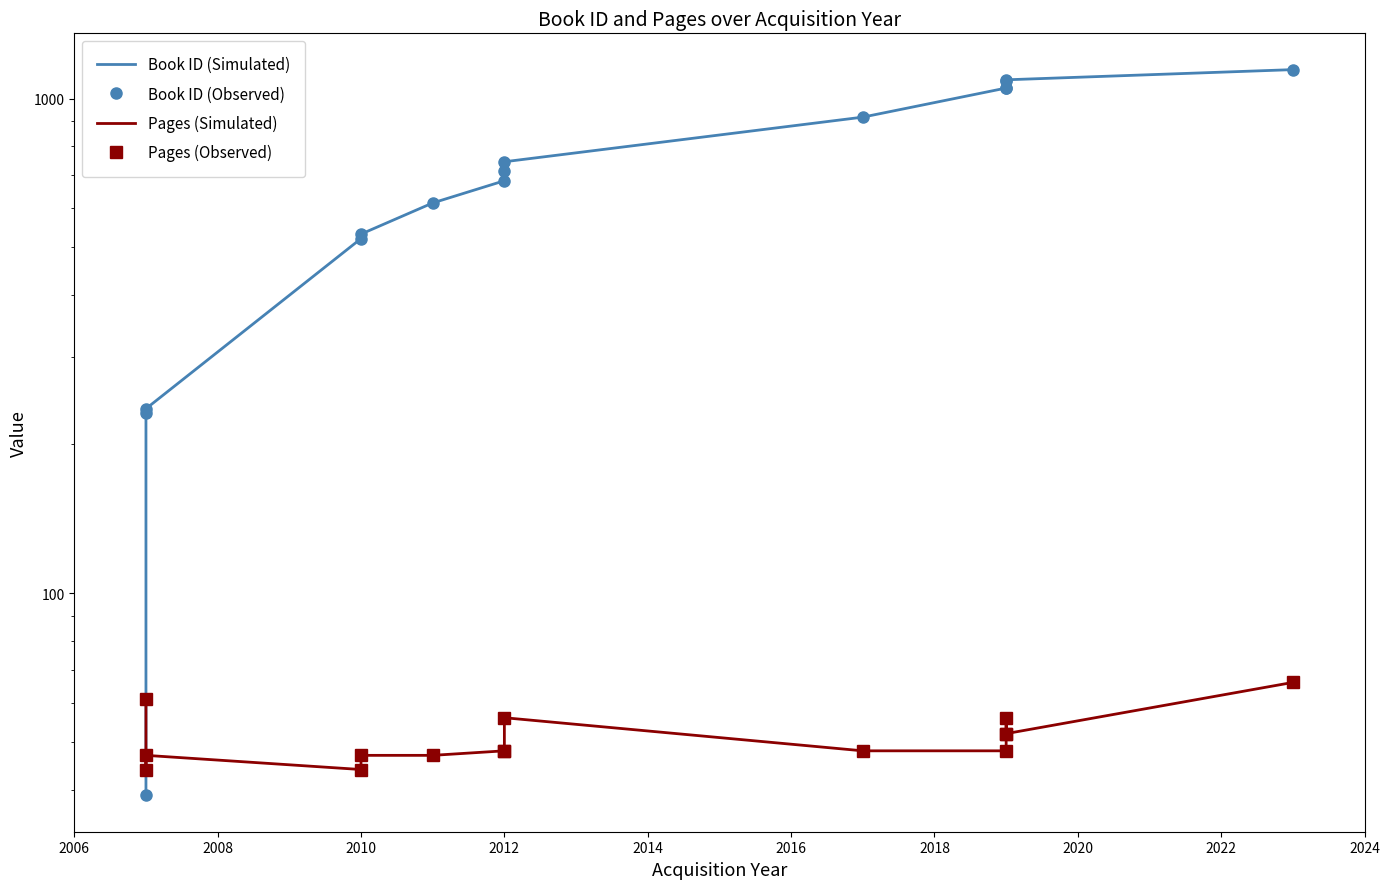

How many interior local peaks does the Pages (Observed) series have?

3